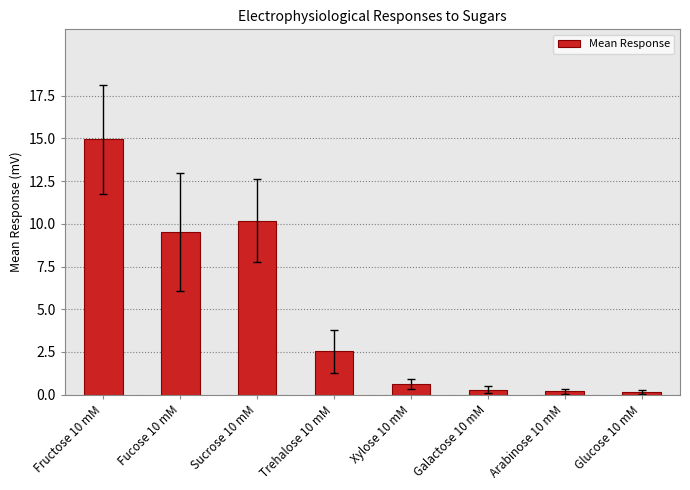

At which label is the value closest to 7?

Fucose 10 mM